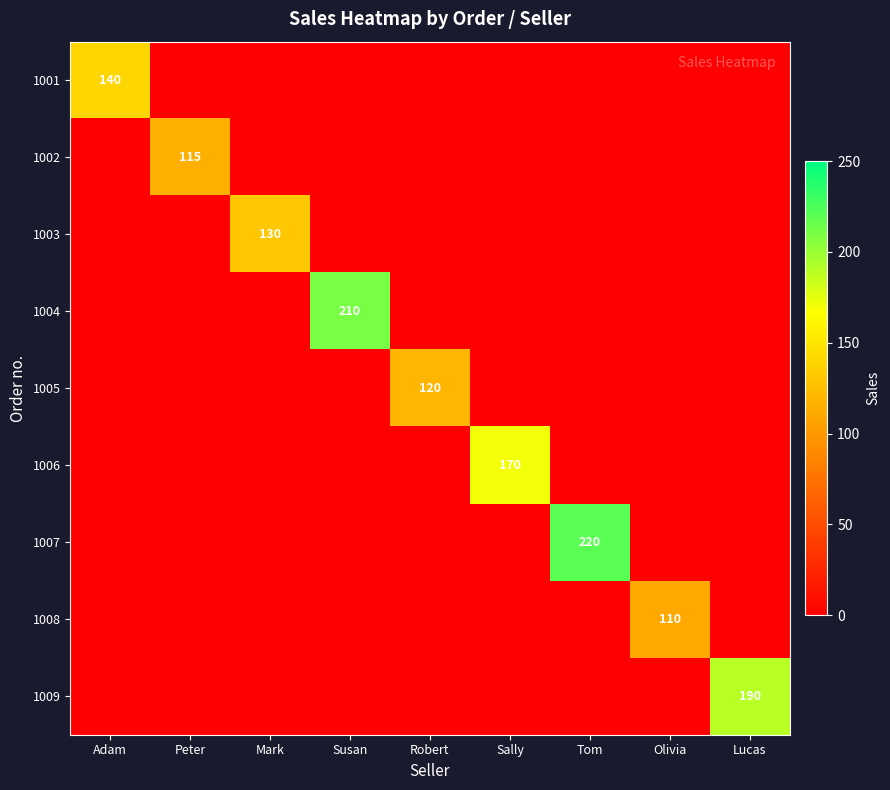

Which series has the widest spread of values?

1007